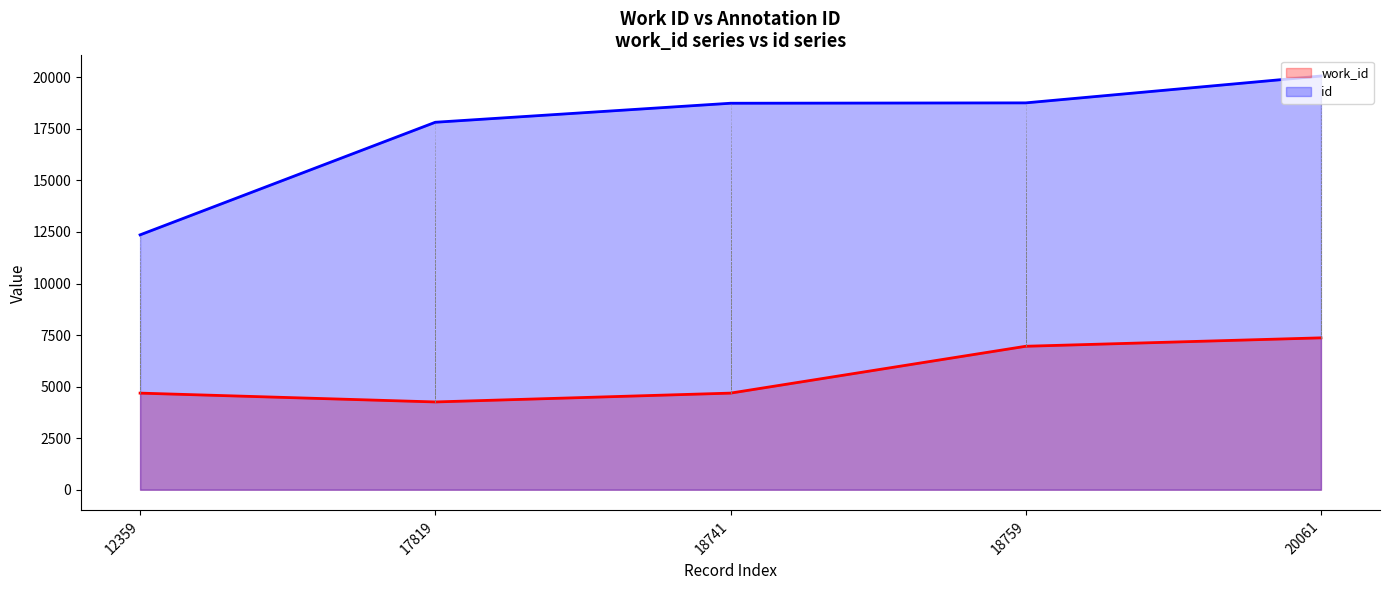

Is it true that id equals 18741 at 18741?

True